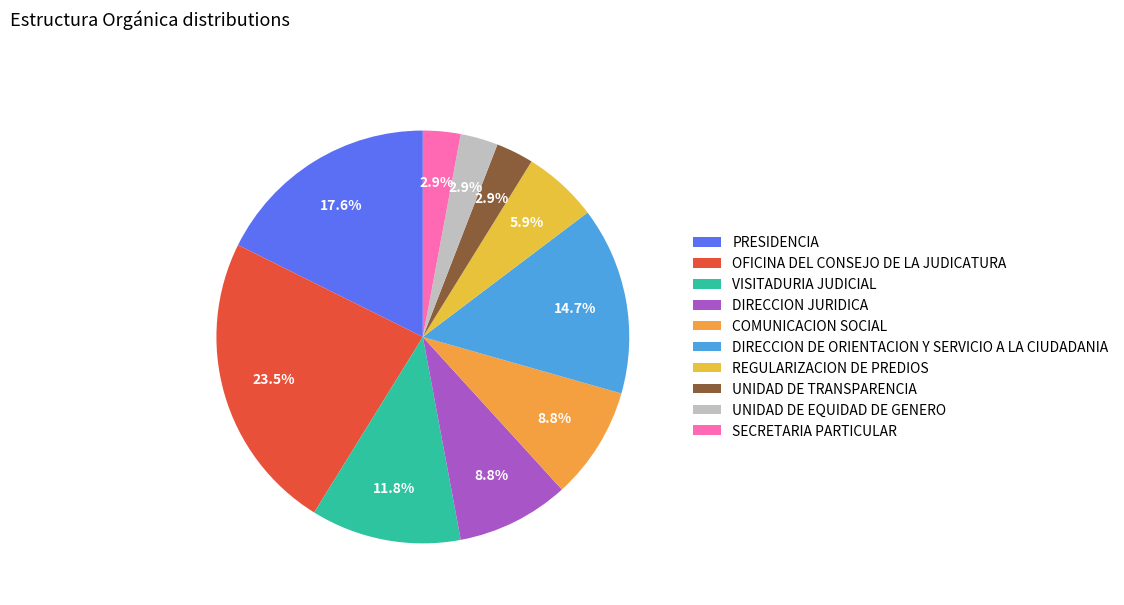

Does any single category account for the majority?

No